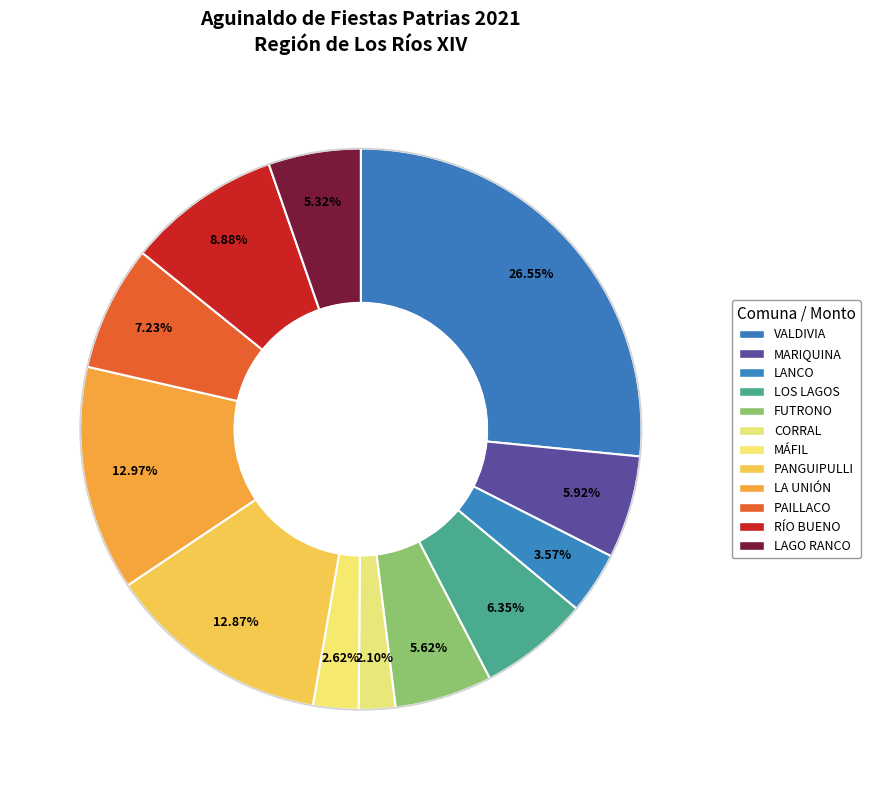

How many slices are in this pie chart?

12